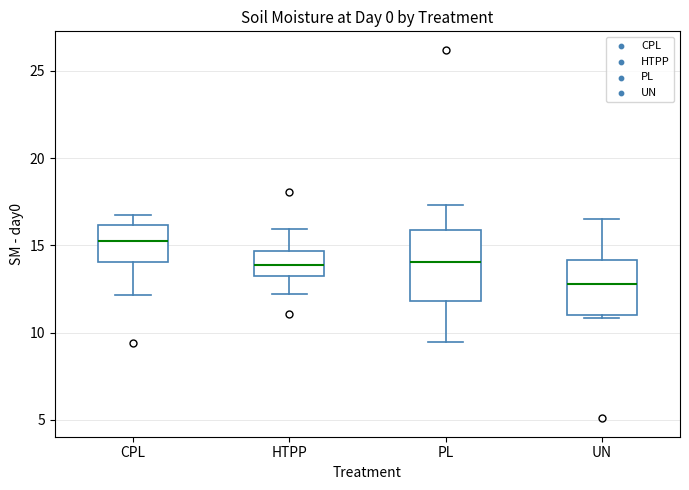

Reading left to right, read every box against the y-axis: the position of its median line, the range the box covers, and the ends of its whiskers. The values are not printed on the chart, so give them approximately, as read against the axis.

CPL: median 15.0, box 14.0 to 16.0, whiskers 12.0 to 17.0
HTPP: median 14.0, box 13.5 to 14.5, whiskers 12.0 to 16.0
PL: median 14.0, box 12.0 to 16.0, whiskers 9.5 to 17.5
UN: median 13.0, box 11.0 to 14.0, whiskers 11.0 (just below the box's lower edge) to 16.5